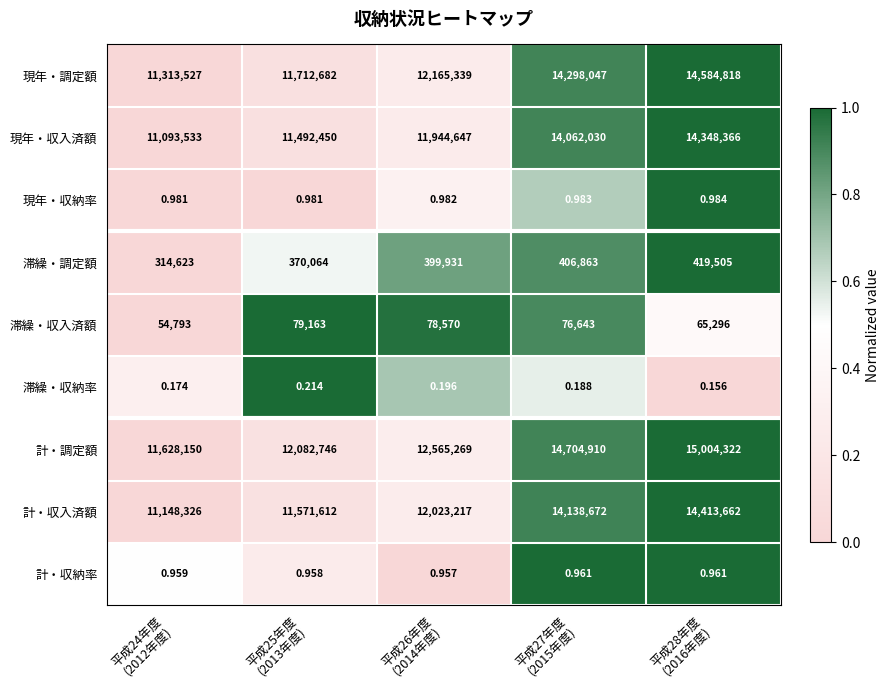

Which series has the largest range (max minus min)?

計・調定額